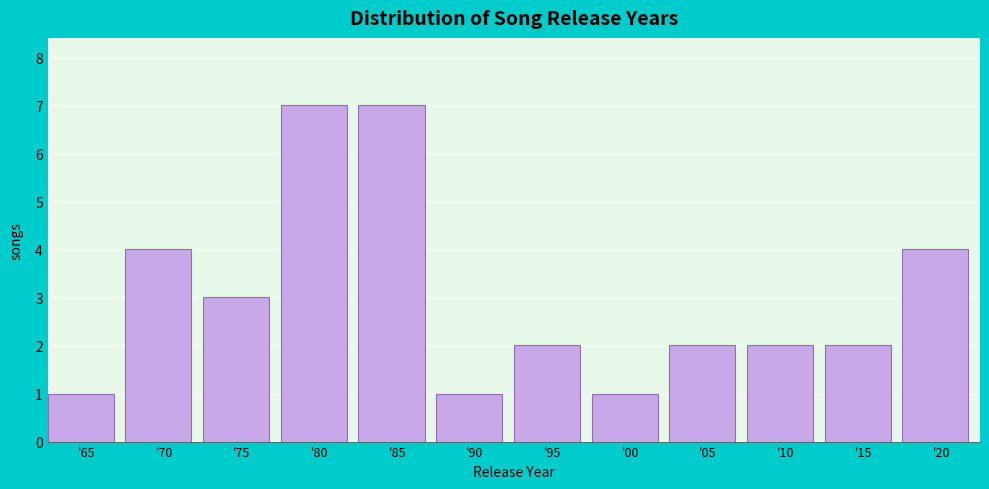

Reading left to right, extract all data points from this chart.

1	4	3	7	7	1	2	1	2	2	2	4